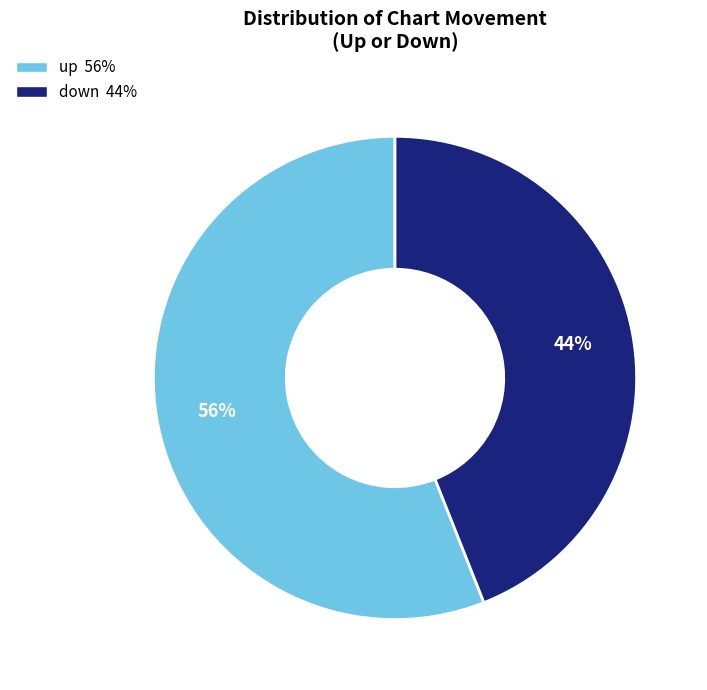

What is the largest slice in the pie chart?

up